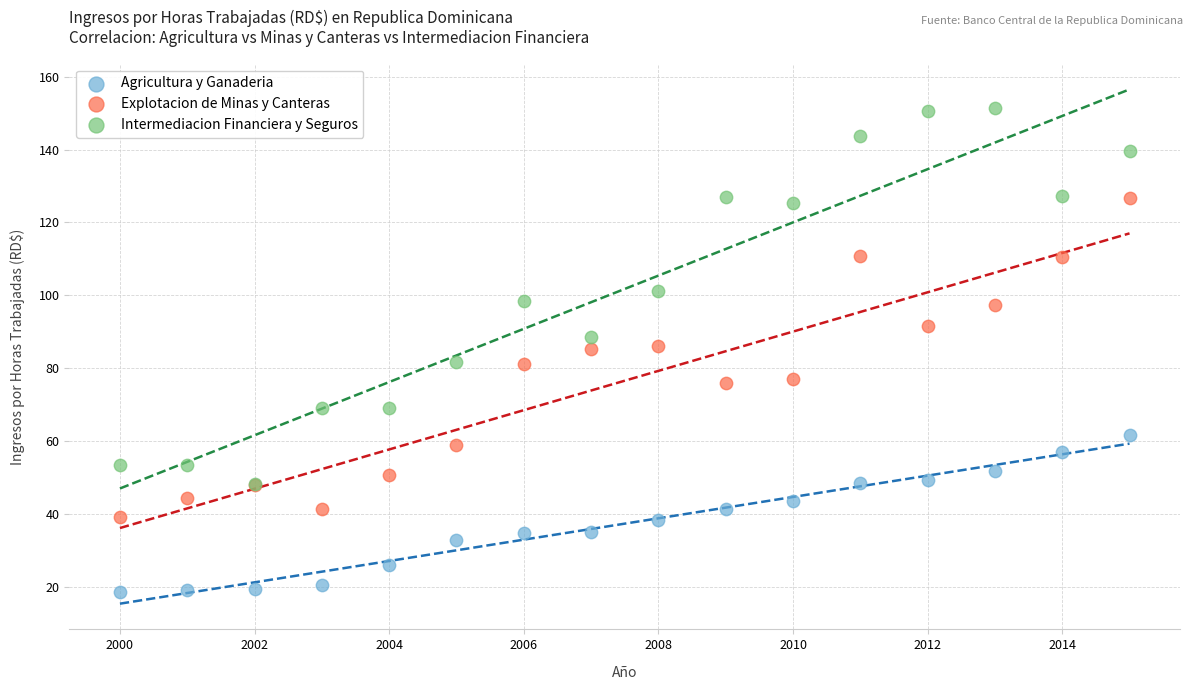

What are all the series names shown in the legend?

Agricultura y Ganaderia, Explotacion de Minas y Canteras, Intermediacion Financiera y Seguros